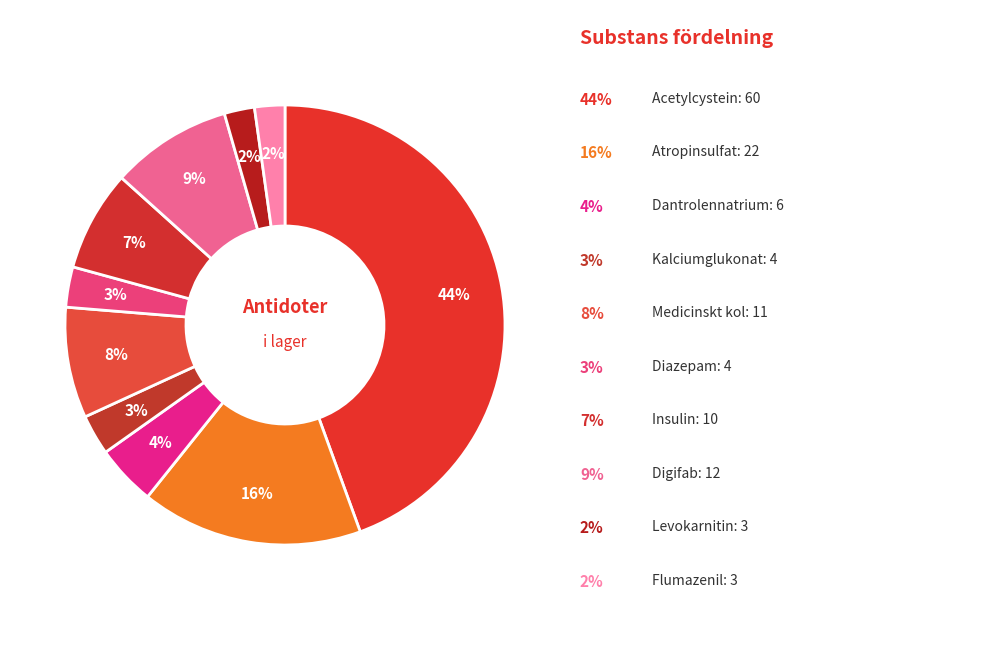

How many slices are in this pie chart?

10